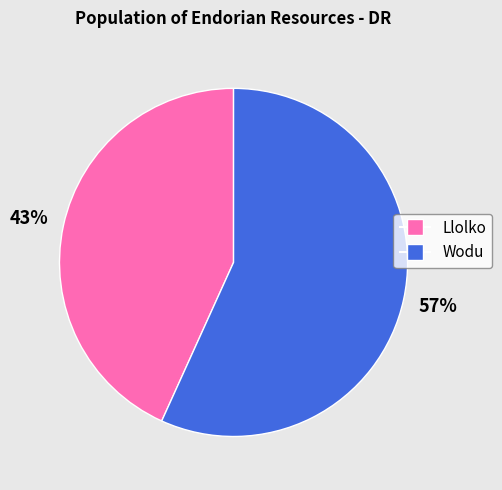

Between Wodu and Llolko, which is larger?

Wodu